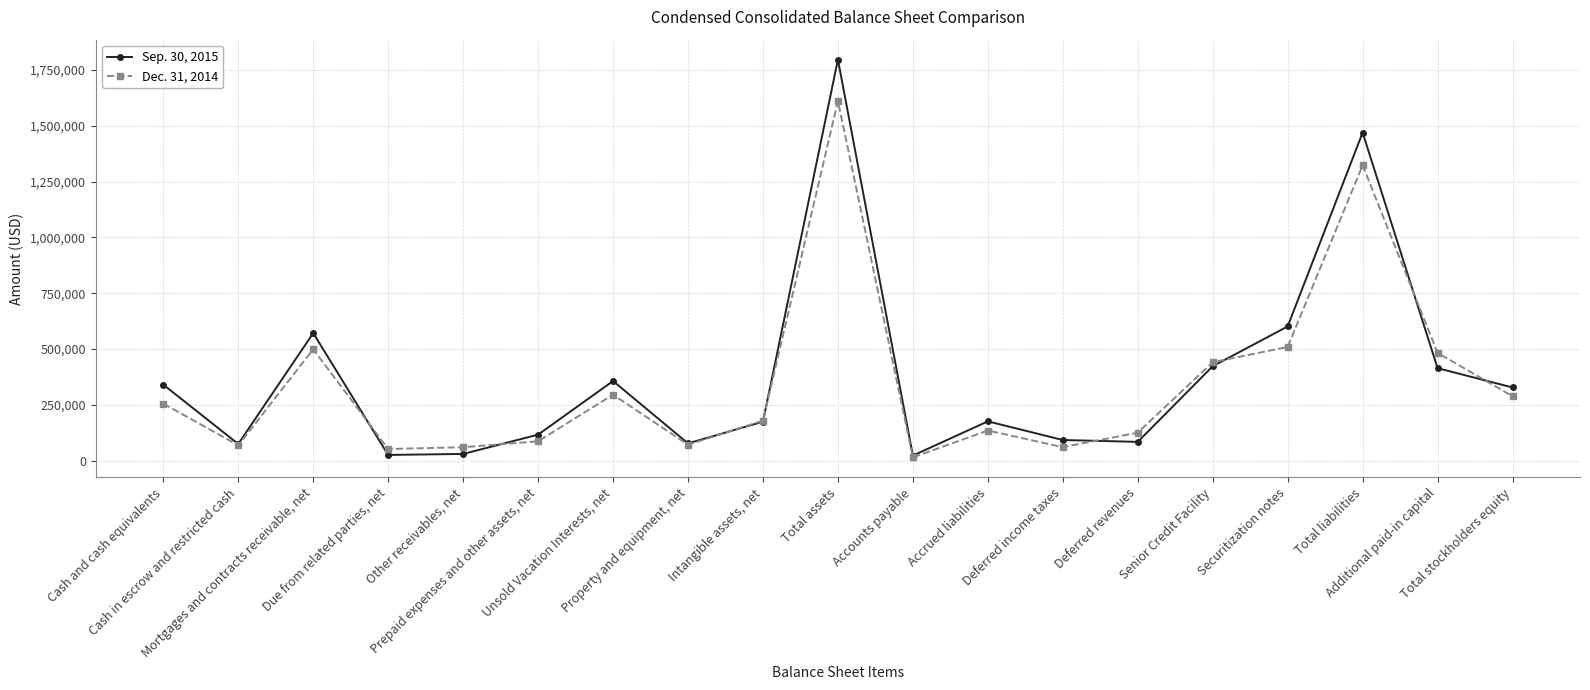

At which label does Sep. 30, 2015 first exceed 175754?

Cash and cash equivalents